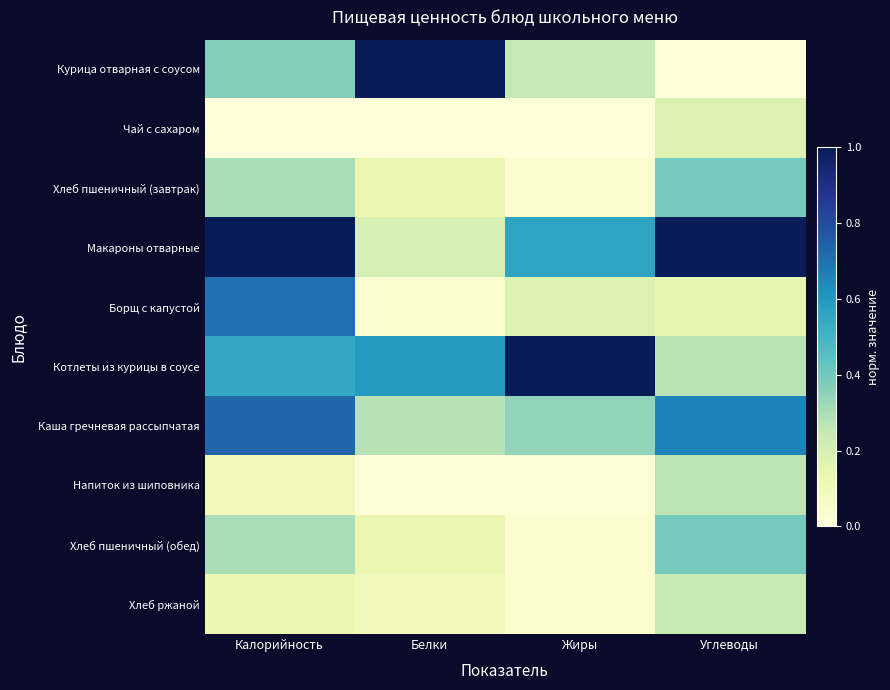

Which series has the widest spread of values?

Курица отварная с соусом